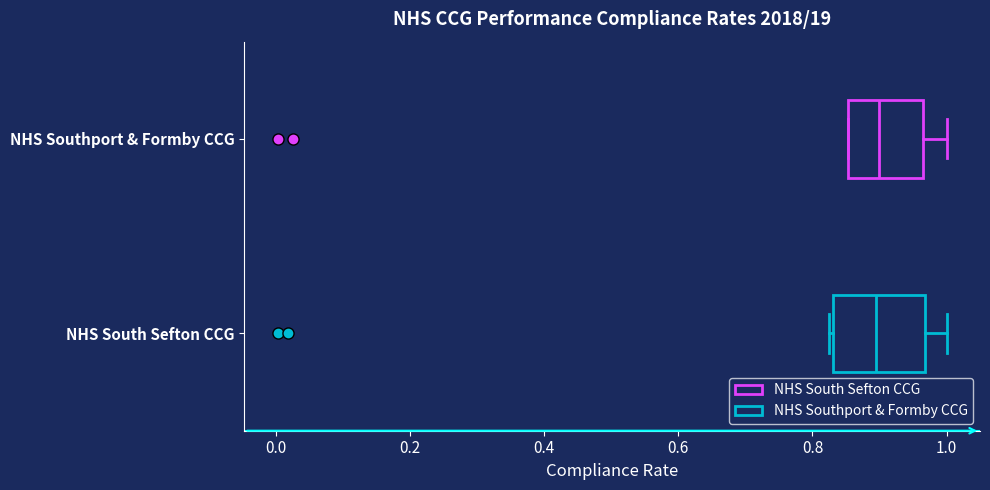

Which box is the widest, from its left edge to its right edge?

NHS South Sefton CCG